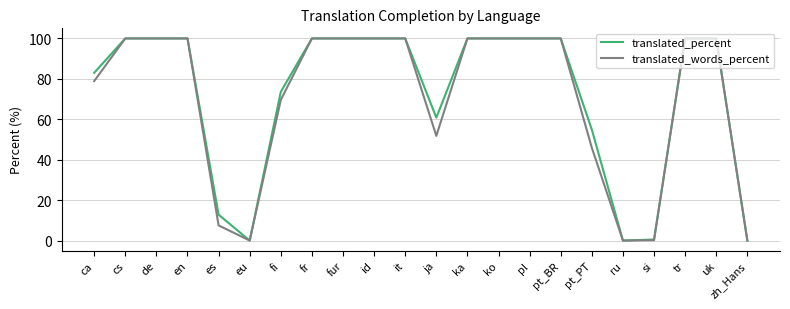

What is the highest value of the translated_percent series?

100.0